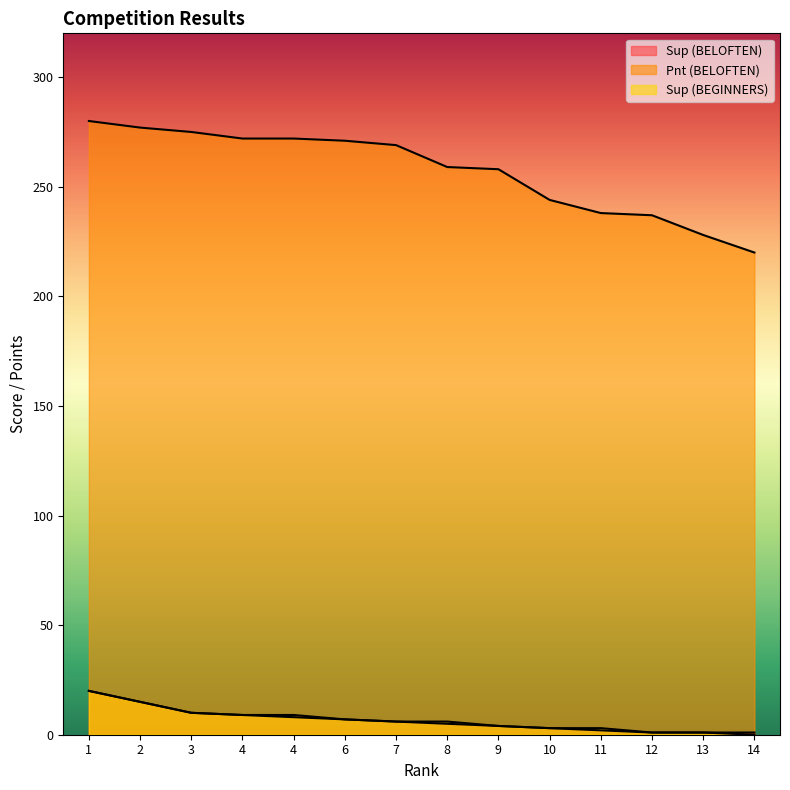

How many values in Sup (BEGINNERS) are above zero?

13